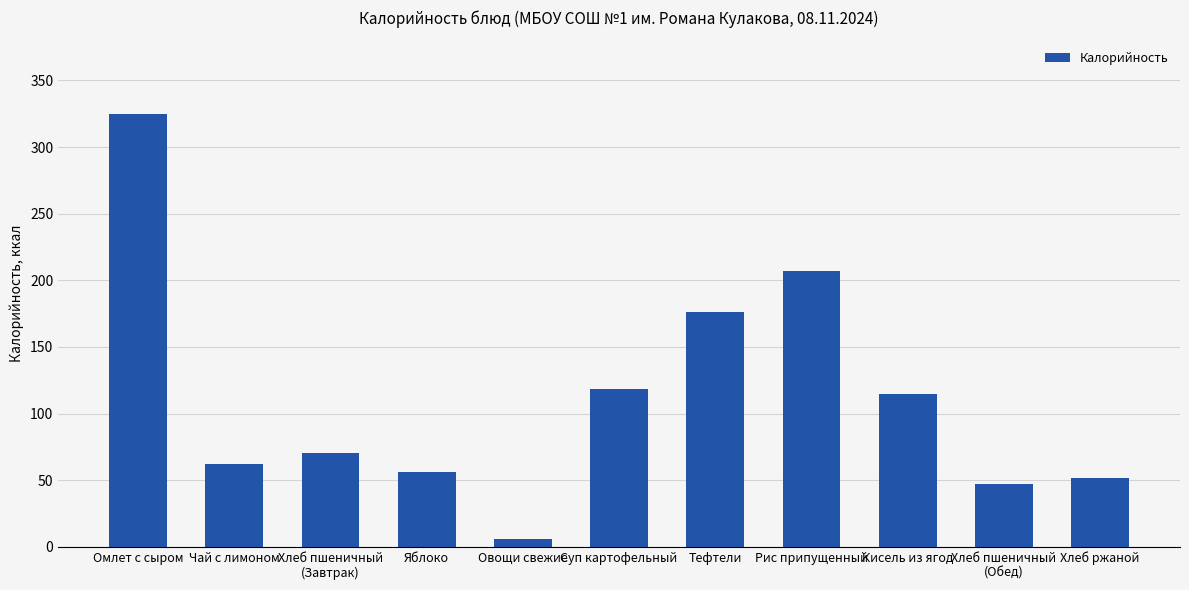

What is the maximum value shown in the chart?

324.8